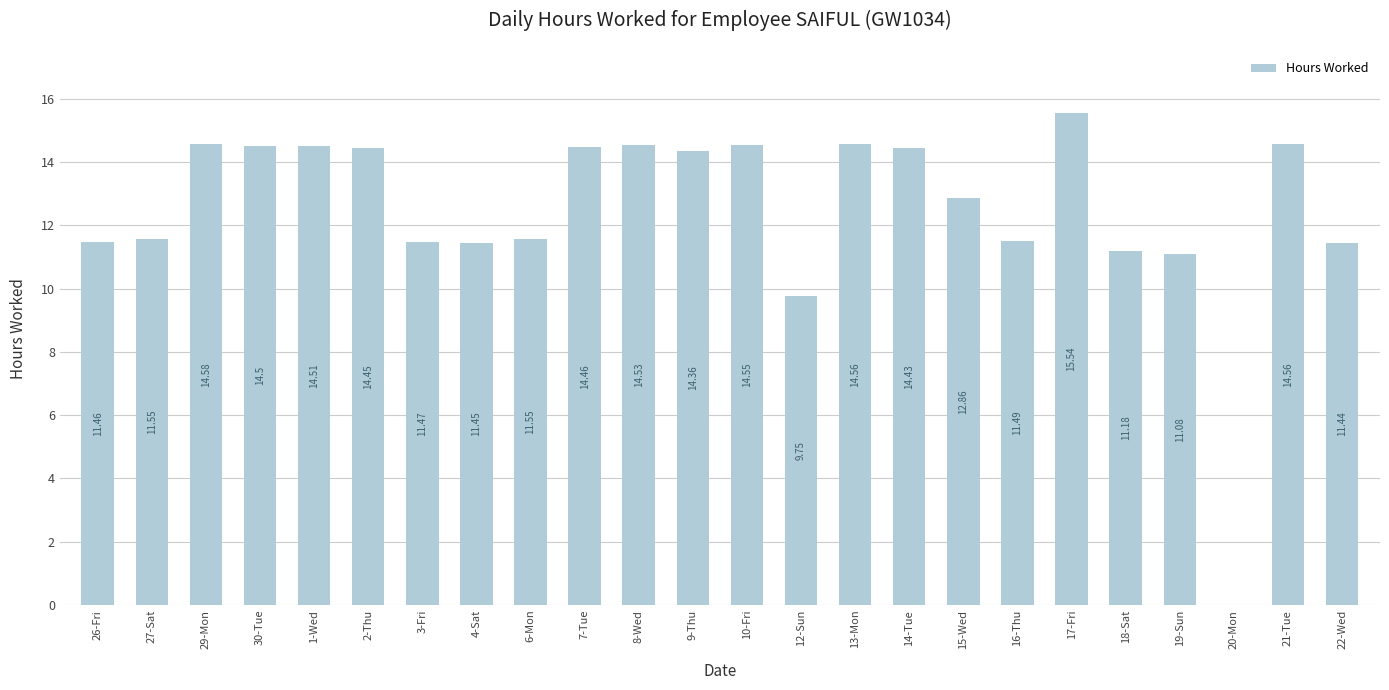

What is the sum of all values?

300.3